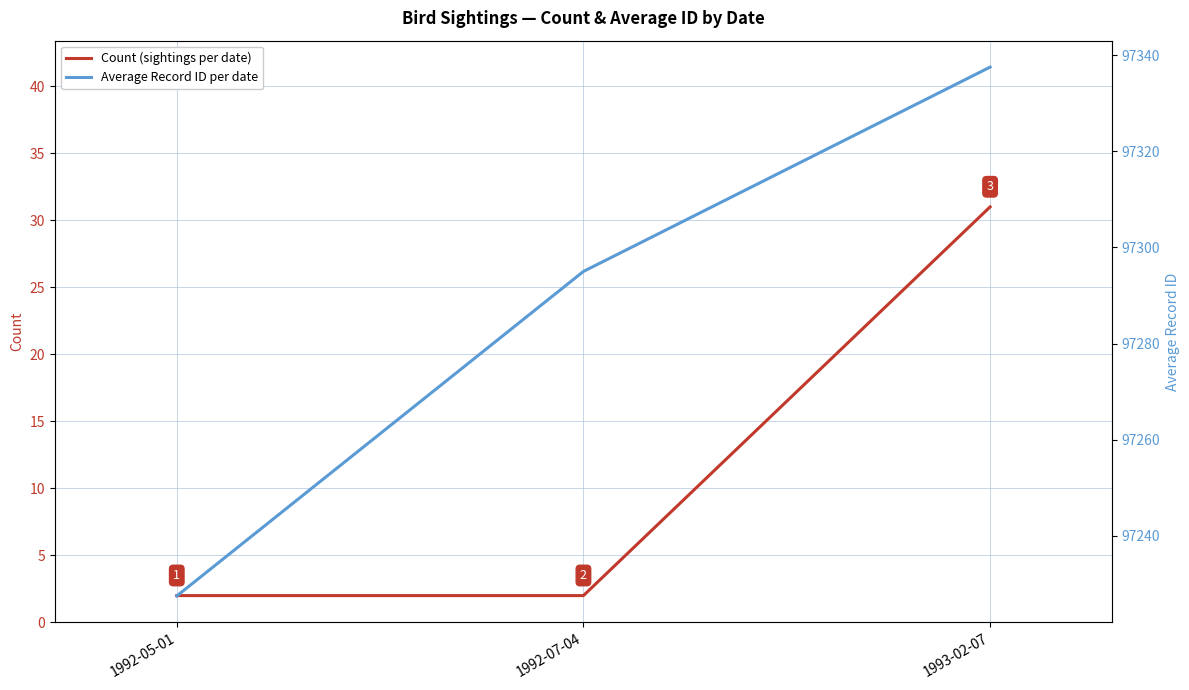

Rank the categories by Average Record ID per date value from lowest to highest.

1992-05-01, 1992-07-04, 1993-02-07